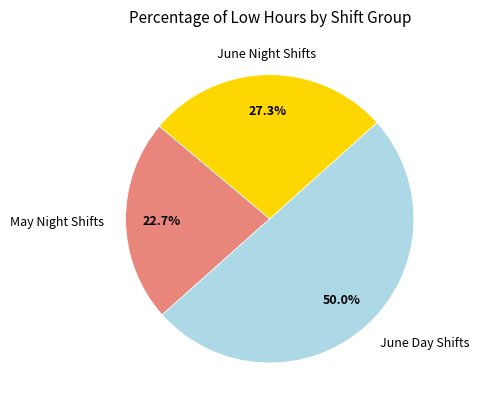

Between June Night Shifts and May Night Shifts, which is larger?

June Night Shifts